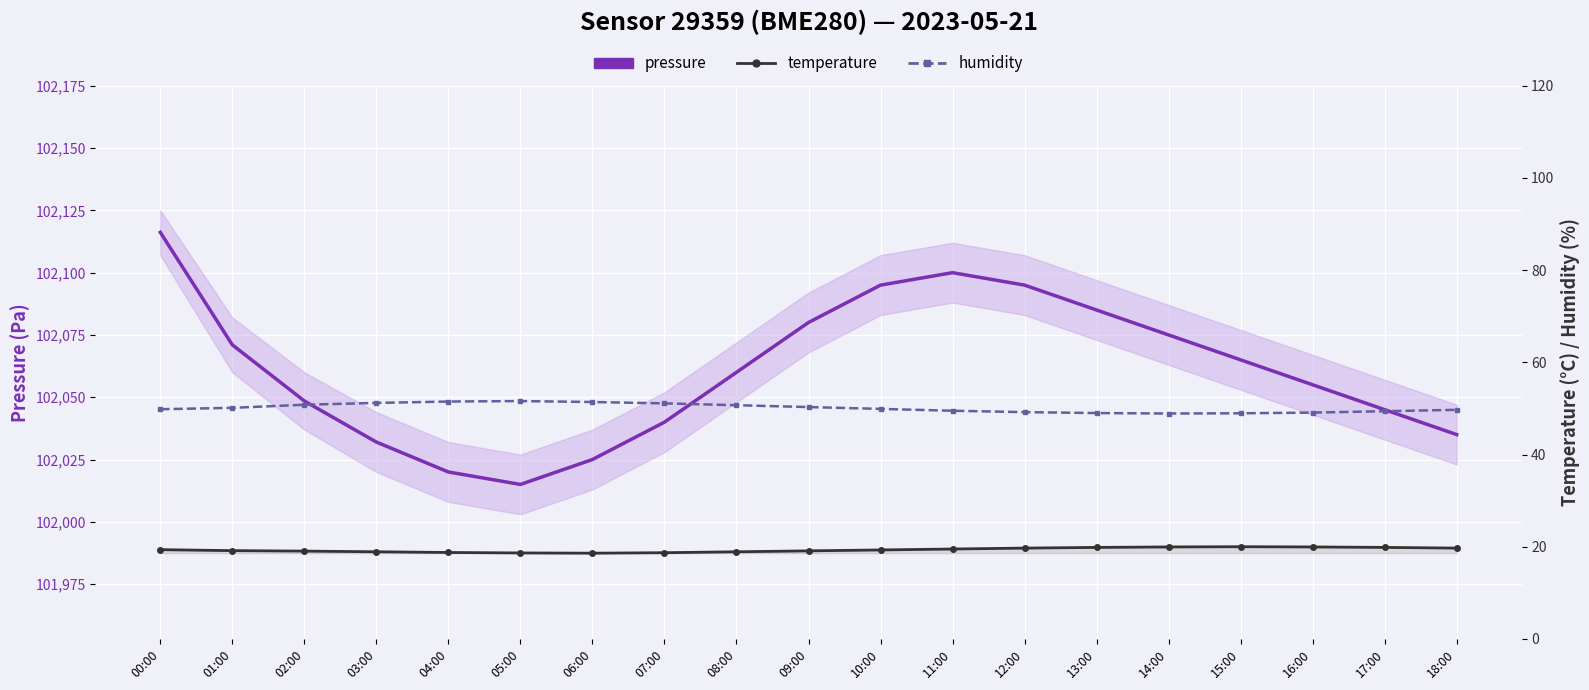

Reading right to left, list all the values displayed in this chart.

pressure: 18:00=102035.0	17:00=102045.0	16:00=102055.0	15:00=102065.0	14:00=102075.0	13:00=102085.0	12:00=102095.0	11:00=102100.0	10:00=102095.0	09:00=102080.0	08:00=102060.0	07:00=102040.0	06:00=102025.0	05:00=102015.0	04:00=102020.0	03:00=102032.0	02:00=102048.5	01:00=102071.0	00:00=102116.2
temperature: 18:00=19.7	17:00=19.9	16:00=19.9	15:00=20.0	14:00=19.9	13:00=19.9	12:00=19.7	11:00=19.5	10:00=19.3	09:00=19.1	08:00=18.9	07:00=18.7	06:00=18.6	05:00=18.6	04:00=18.8	03:00=18.9	02:00=19.1	01:00=19.1	00:00=19.4
humidity: 18:00=49.7	17:00=49.4	16:00=49.1	15:00=49.0	14:00=48.9	13:00=49.0	12:00=49.2	11:00=49.5	10:00=49.9	09:00=50.3	08:00=50.7	07:00=51.1	06:00=51.4	05:00=51.6	04:00=51.5	03:00=51.2	02:00=50.8	01:00=50.1	00:00=49.8